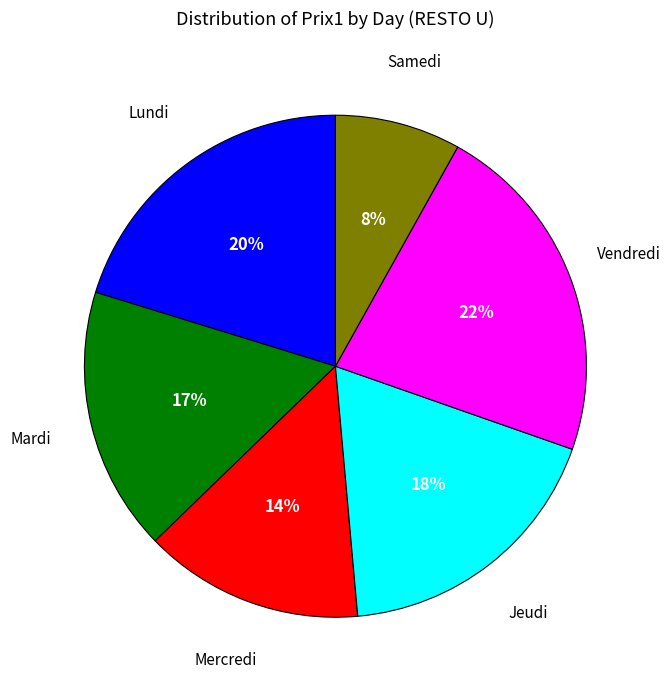

To the nearest percent, what is the average slice percentage?

17%